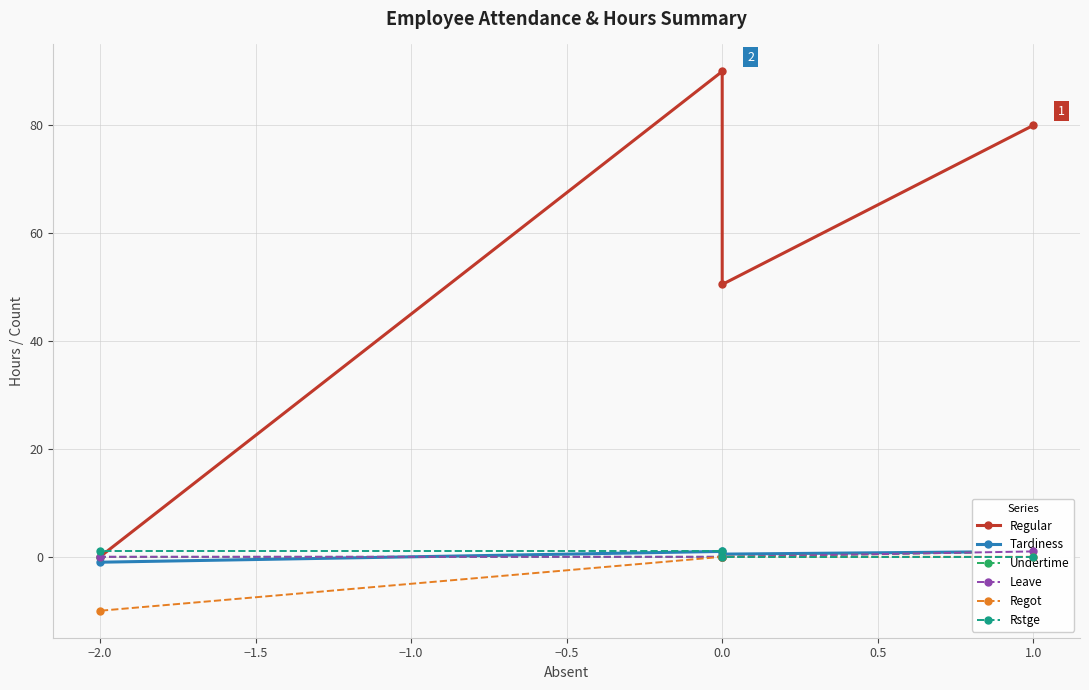

Which series ends up on top after the final intersection of Leave and Tardiness?

Leave